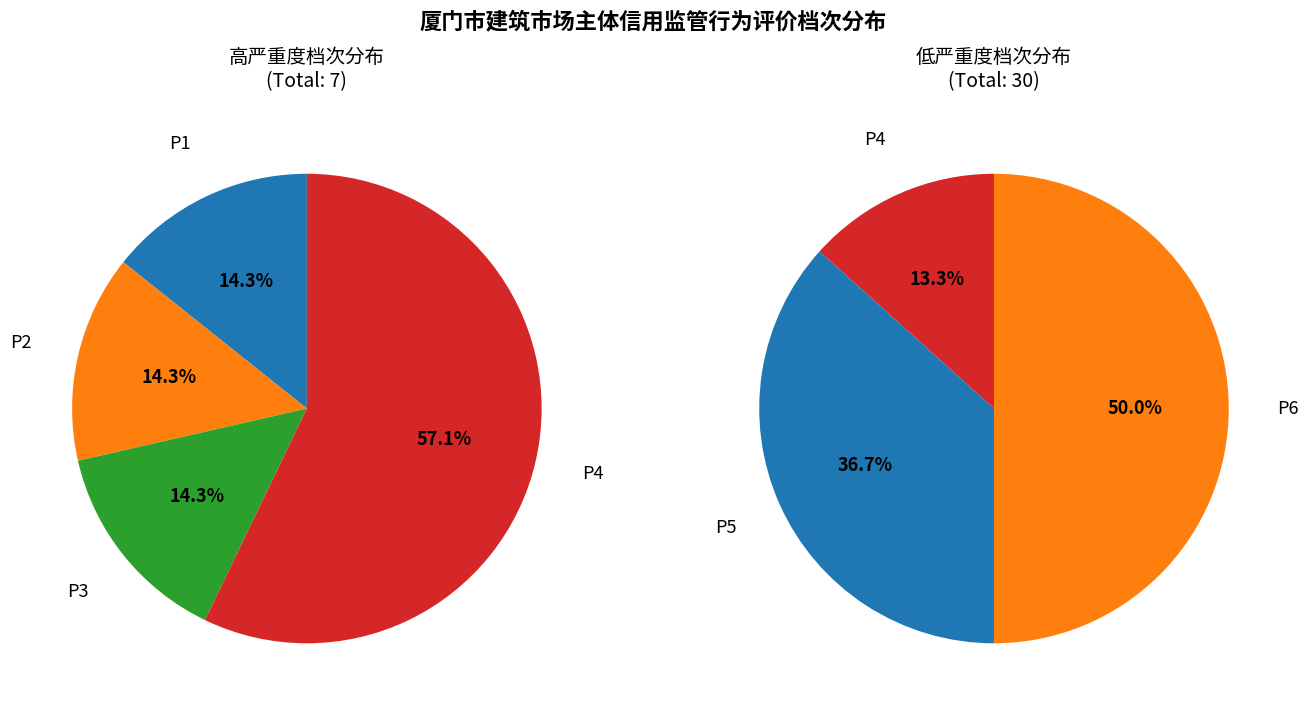

Is P6 the majority of the pie?

No